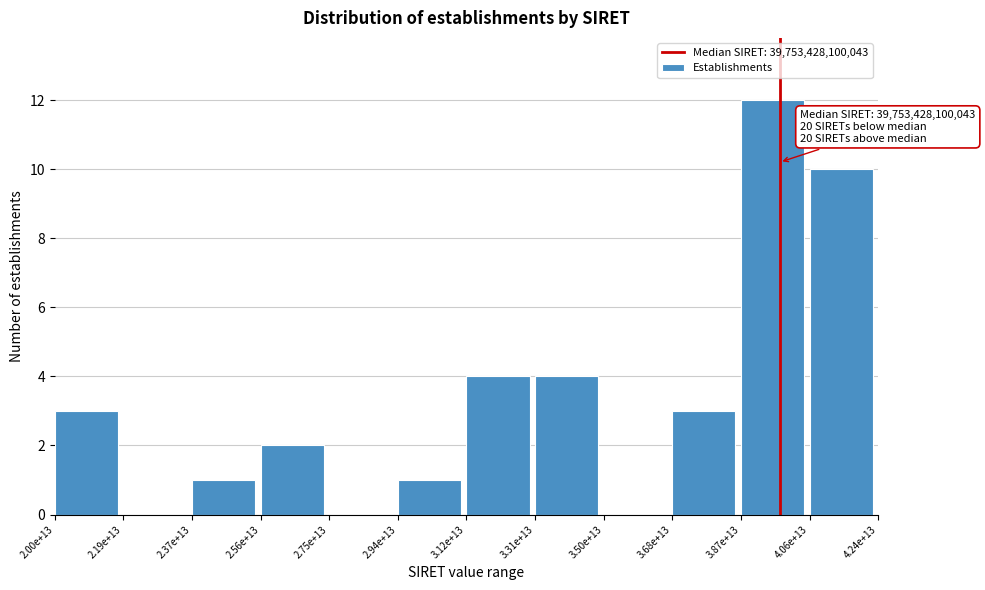

Reading left to right, transcribe all the data shown in this chart.

2.00e+13=3	2.19e+13=0	2.37e+13=1	2.56e+13=2	2.75e+13=0	2.94e+13=1	3.12e+13=4	3.31e+13=4	3.50e+13=0	3.68e+13=3	3.87e+13=12	4.06e+13=10